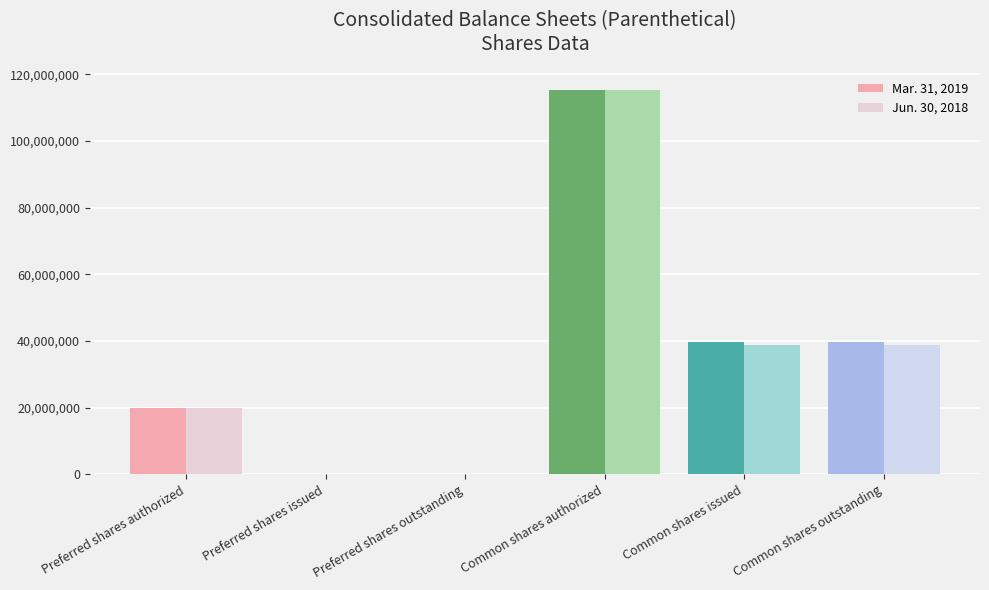

Reading left to right, list all the values displayed in this chart.

Mar. 31, 2019: Preferred shares authorized=20000000	Preferred shares issued=0	Preferred shares outstanding=0	Common shares authorized=115197165	Common shares issued=39546945	Common shares outstanding=39546945
Jun. 30, 2018: Preferred shares authorized=20000000	Preferred shares issued=0	Preferred shares outstanding=0	Common shares authorized=115197165	Common shares issued=38896945	Common shares outstanding=38896945